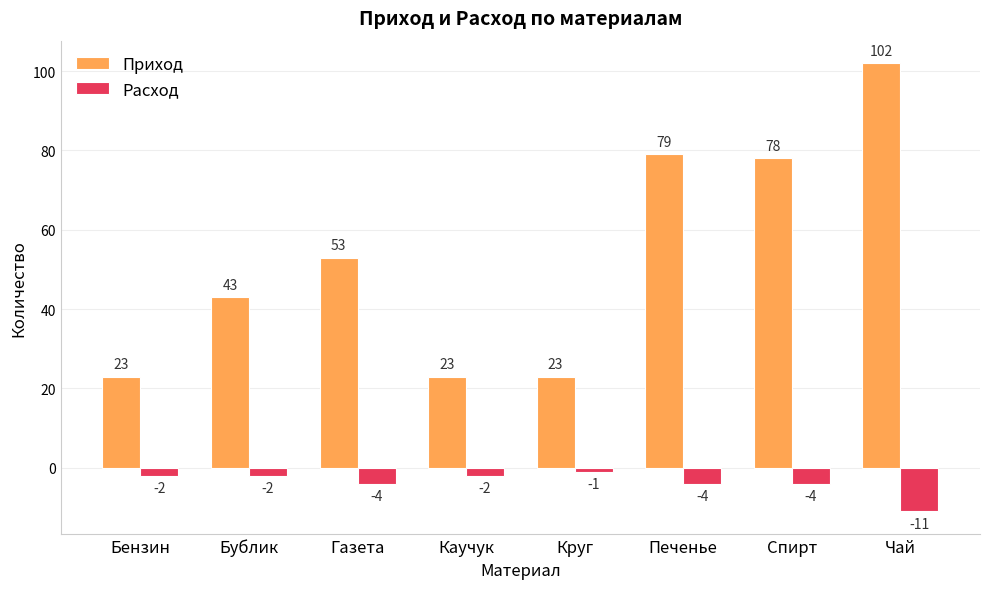

What is the minimum value shown in the chart?

-11